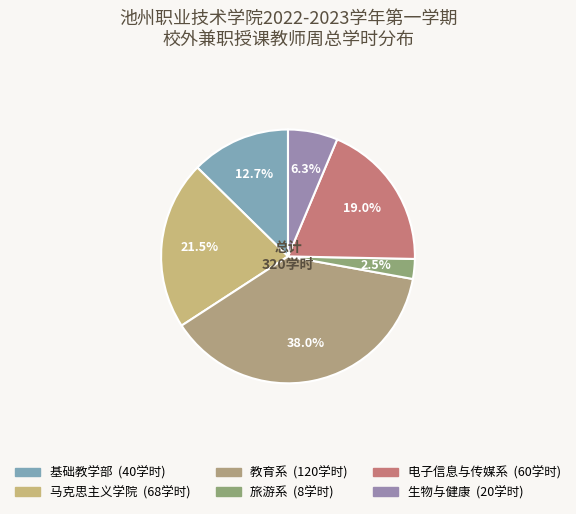

To the nearest percent, what is the difference between the largest and smallest slice percentages?

35%